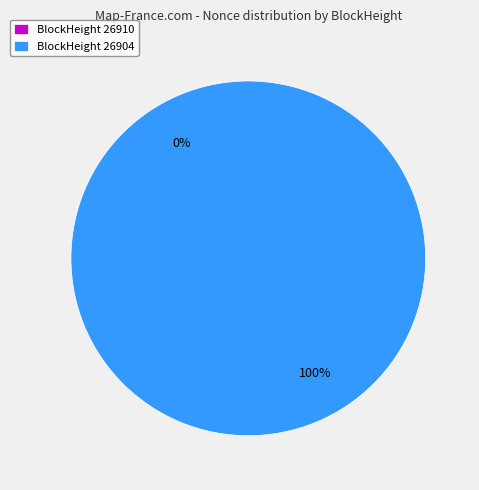

Which category has the biggest portion of the pie?

26904